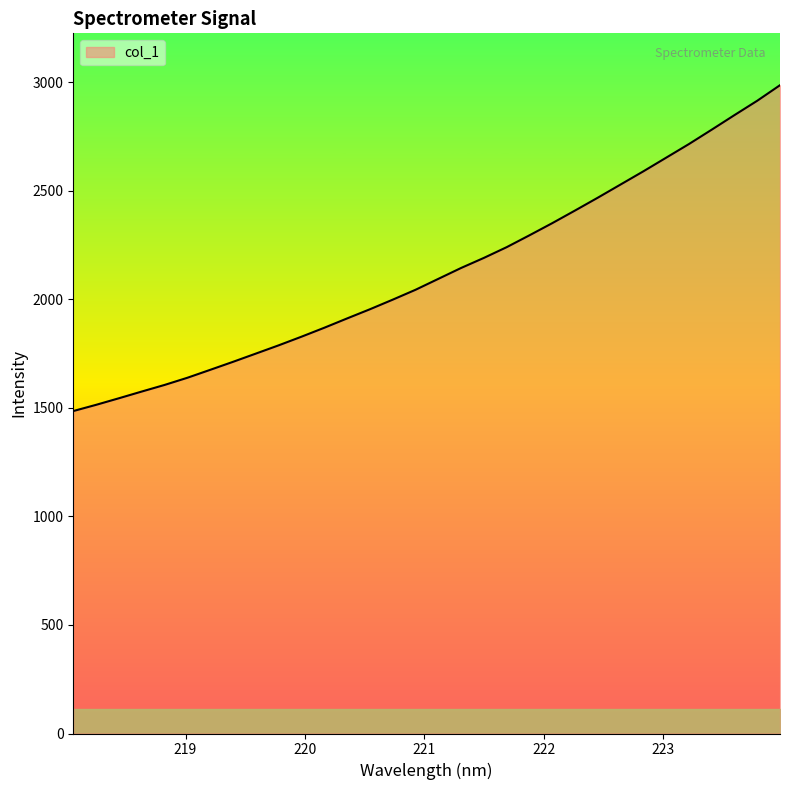

What is the smallest value displayed?

1485.2